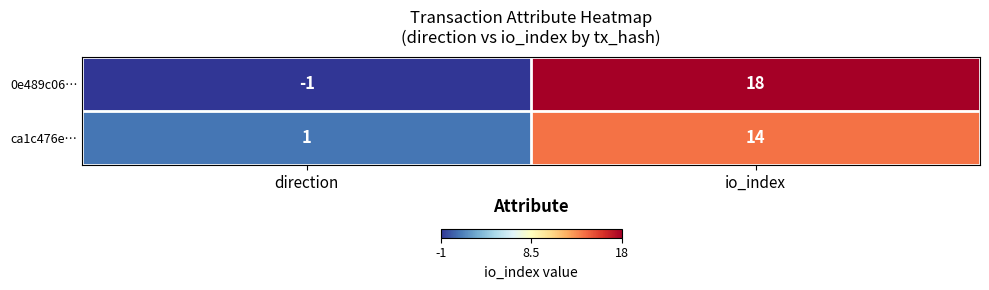

What is the difference between the highest and lowest values at io_index?

4